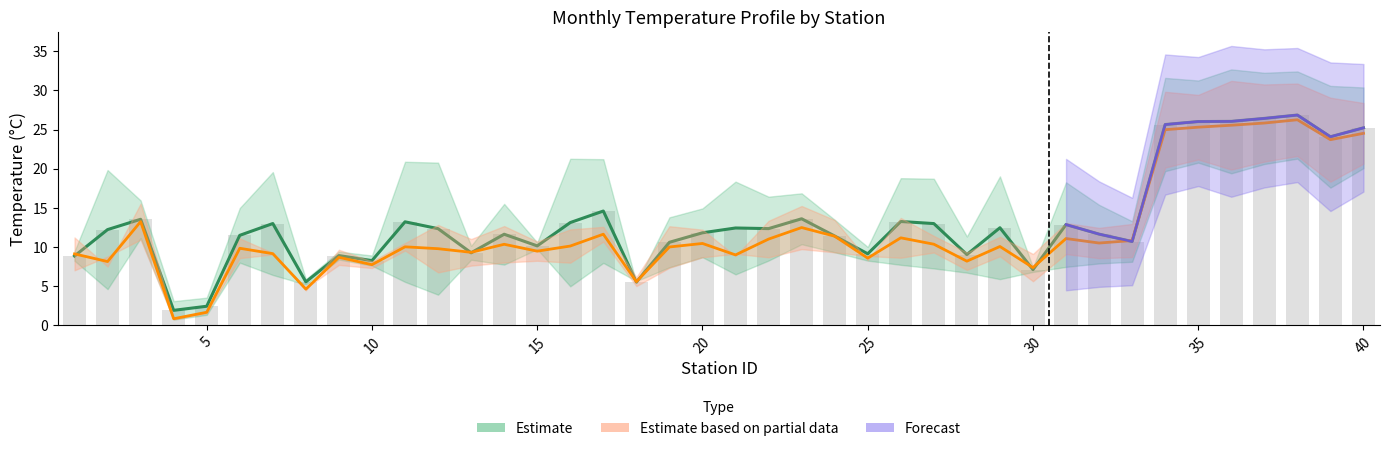

What is the difference between the highest and lowest values at 19?

0.6